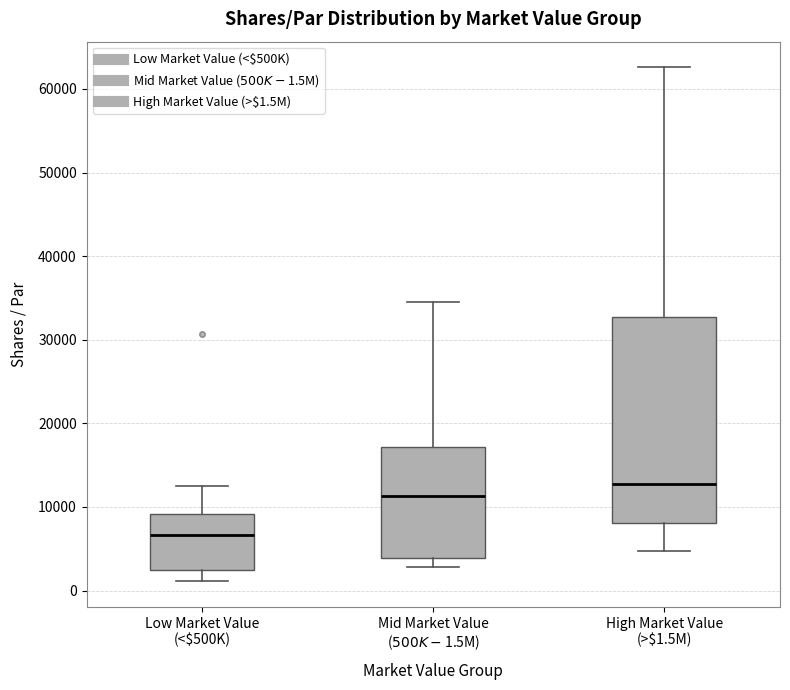

Which box is the tallest, from its lower edge to its upper edge?

High Market Value (>$1.5M)